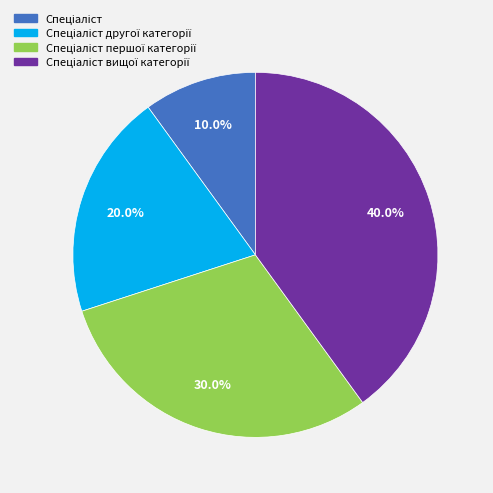

Does any single category account for the majority?

No